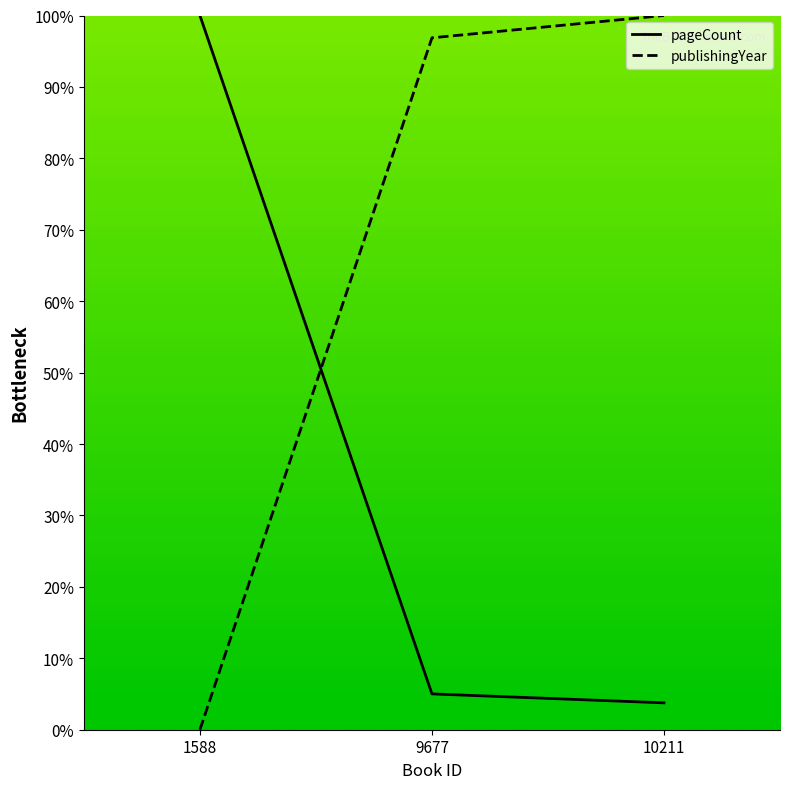

Reading left to right, extract all data points from this chart.

pageCount: 1588=100.0	9677=5.0	10211=3.8
publishingYear: 1588=0.0	9677=96.9	10211=100.0